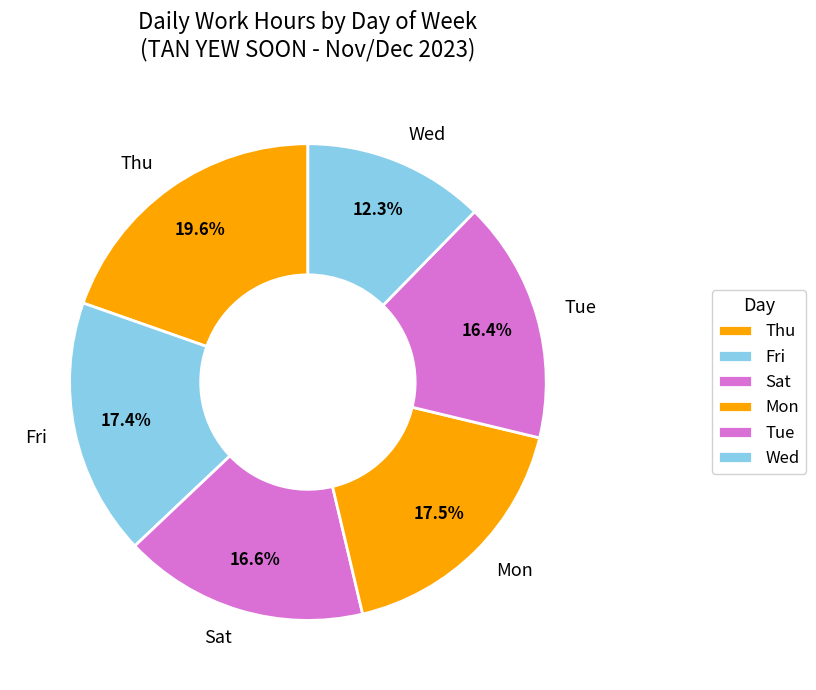

Between Wed and Thu, which is larger?

Thu